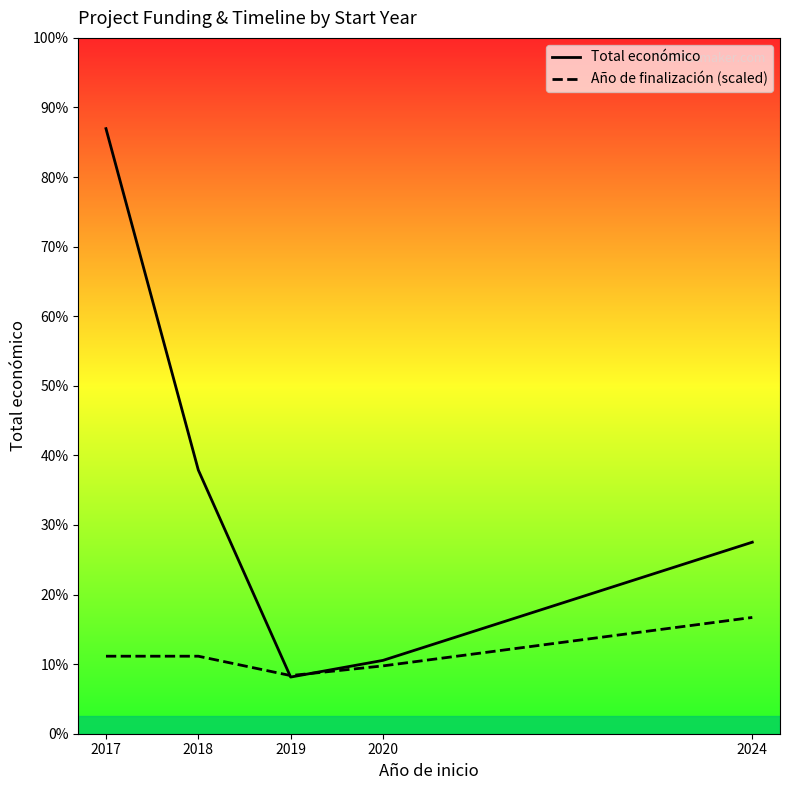

True or false: Total económico has more than 2 interior local peaks.

False